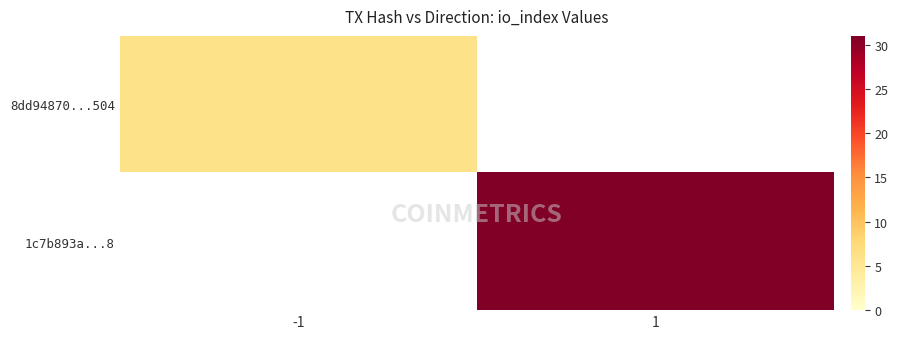

Is it true that 8dd94870...504 equals 1.7 at -1?

False